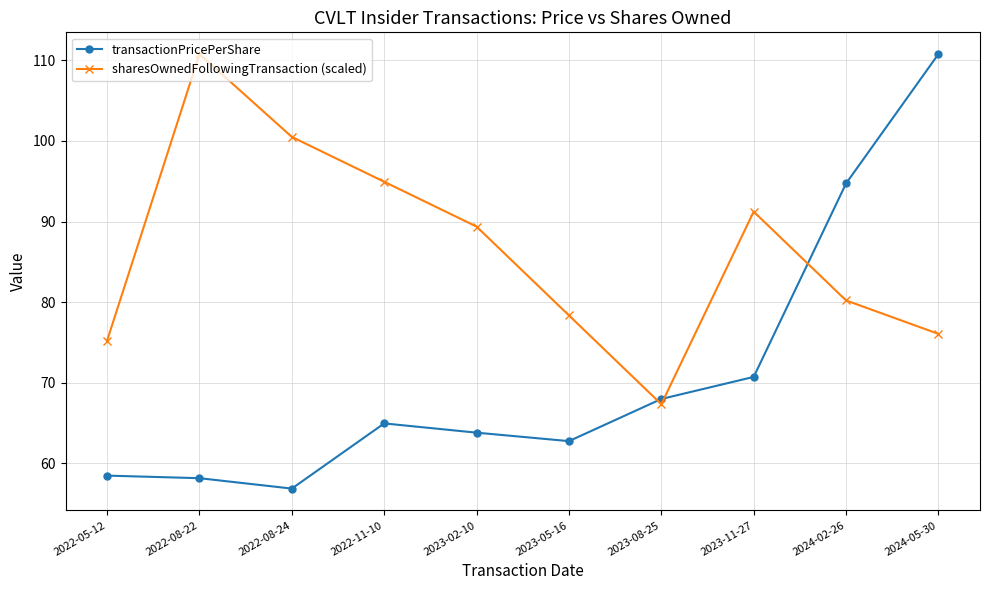

What is the average value of the sharesOwnedFollowingTransaction (scaled) series?

86.4